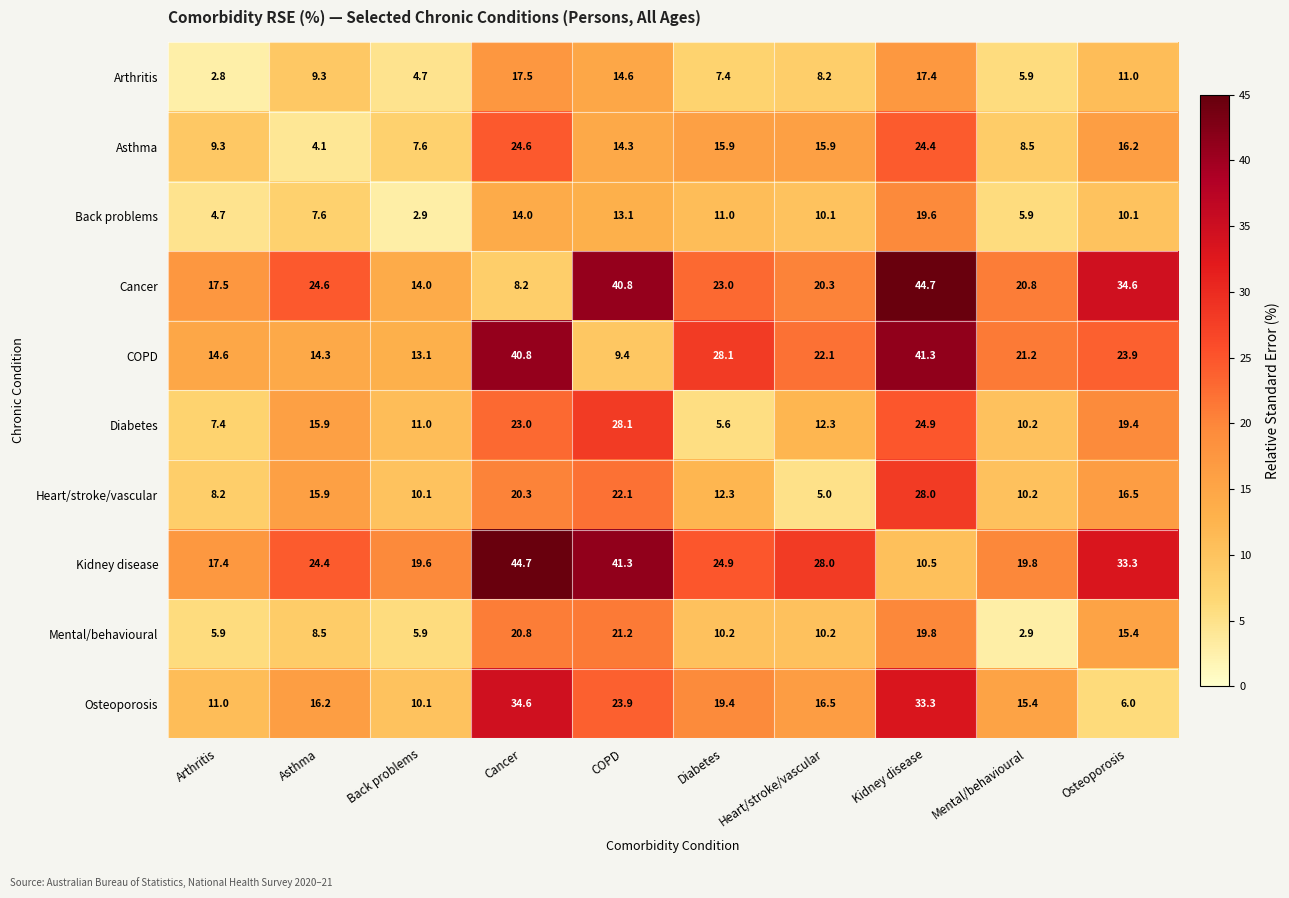

What is the difference between the Arthritis values at Back problems and COPD?

9.9